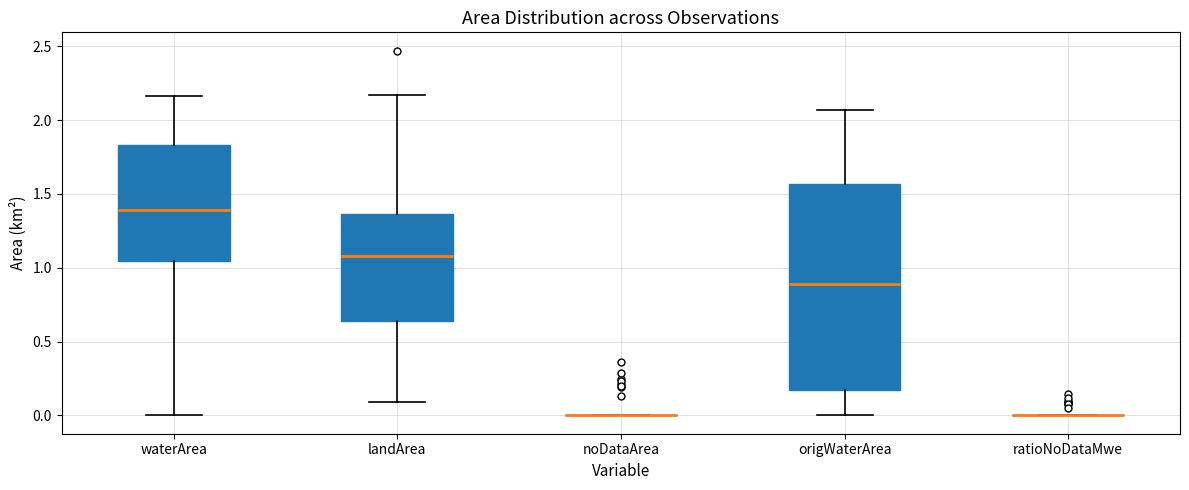

Reading left to right, transcribe this box plot: for each box, give where its median line is, the range the box spans, and where its two whiskers end, as read against the y-axis. The values are not printed on the chart, so give them approximately, as read against the axis.

waterArea: median 1.40, box 1.05 to 1.85, whiskers 0.00 to 2.15
landArea: median 1.10, box 0.65 to 1.35, whiskers 0.10 to 2.15
noDataArea: box collapsed to a line at 0.00, whiskers 0.00 to 0.00
origWaterArea: median 0.90, box 0.15 to 1.55, whiskers 0.00 to 2.05
ratioNoDataMwe: box collapsed to a line at 0.00, whiskers 0.00 to 0.00